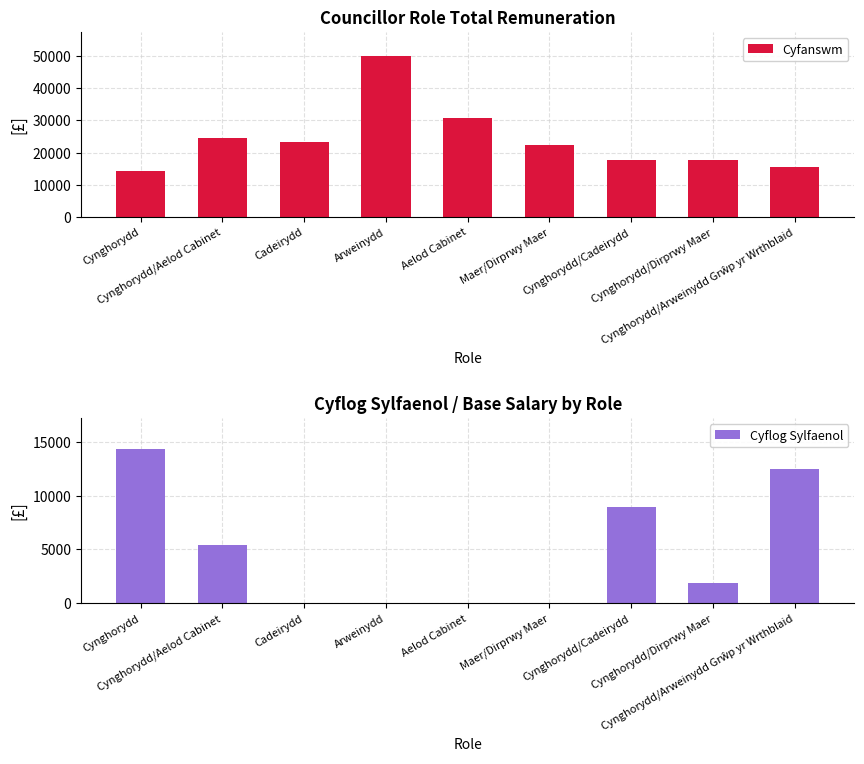

At Cynghorydd/Dirprwy Maer, list the series in order from largest to smallest.

Cyfanswm, Cyflog Sylfaenol